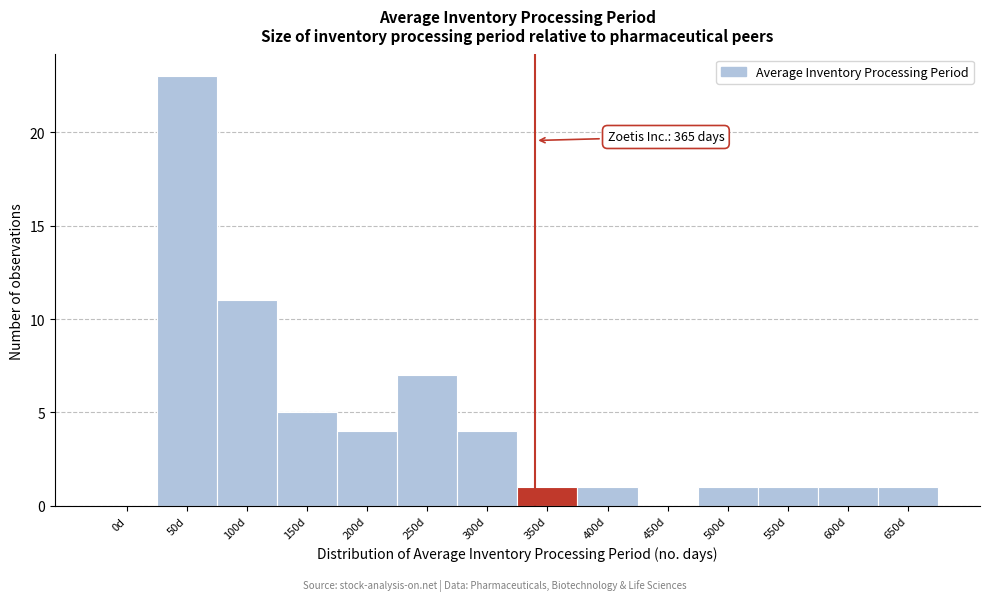

Reading left to right, extract all data points from this chart.

0d=0	50d=23	100d=11	150d=5	200d=4	250d=7	300d=4	350d=1	400d=1	450d=0	500d=1	550d=1	600d=1	650d=1